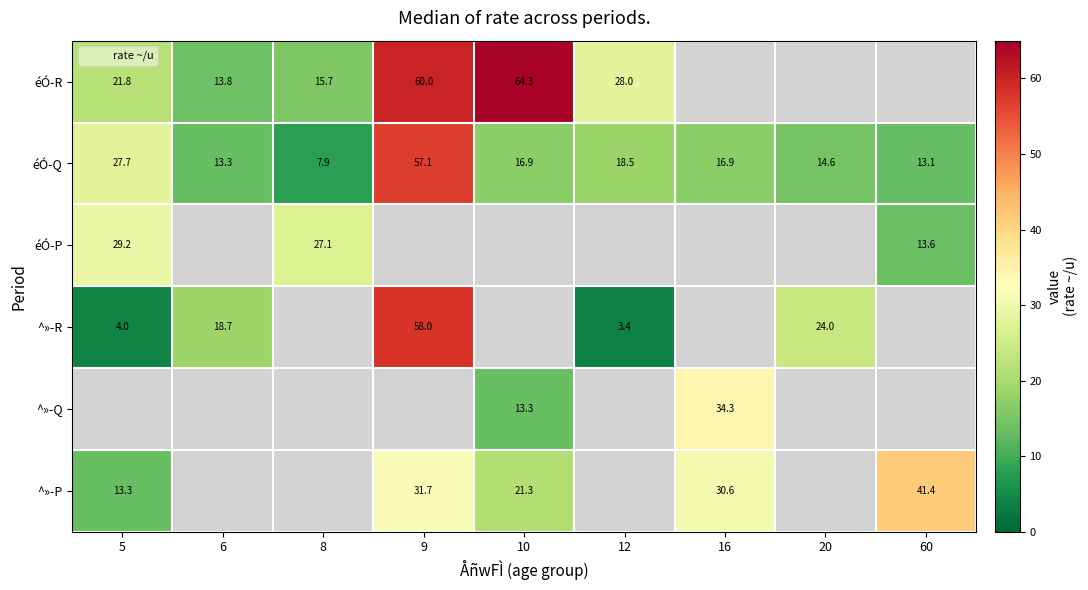

At which label does éÓ-P reach its peak?

5